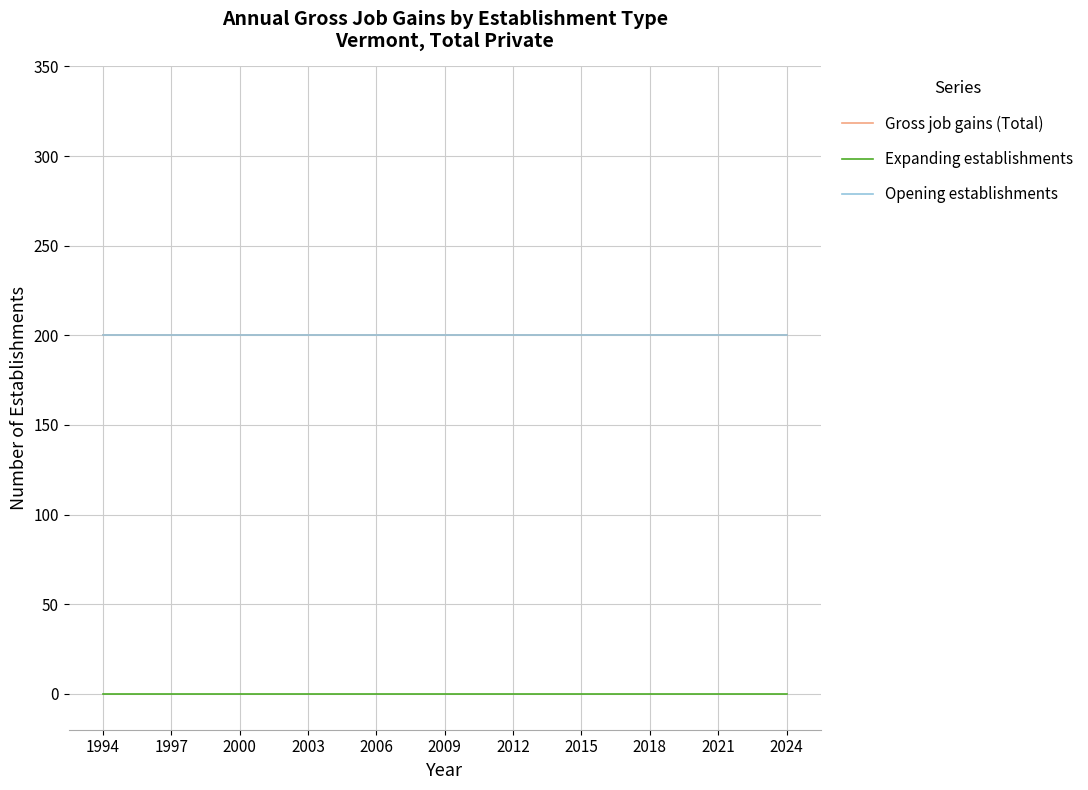

Does the chart display data point markers on the line(s)?

No